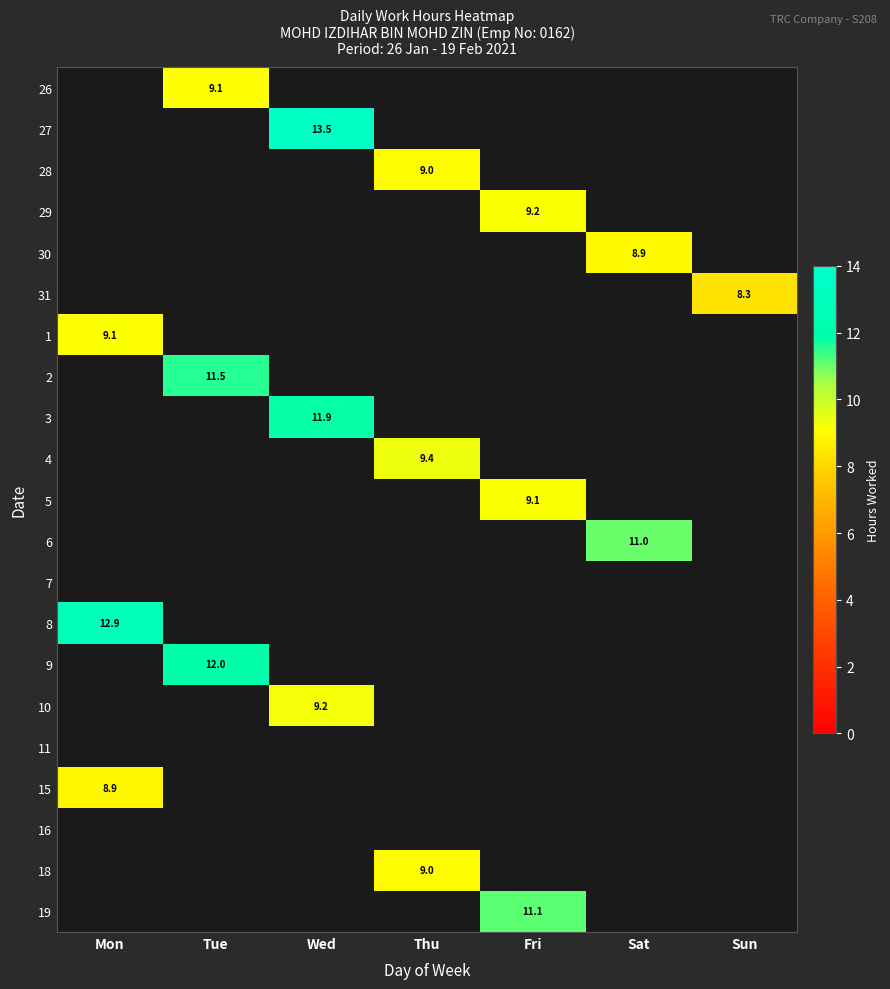

How many distinct data groups are displayed?

21